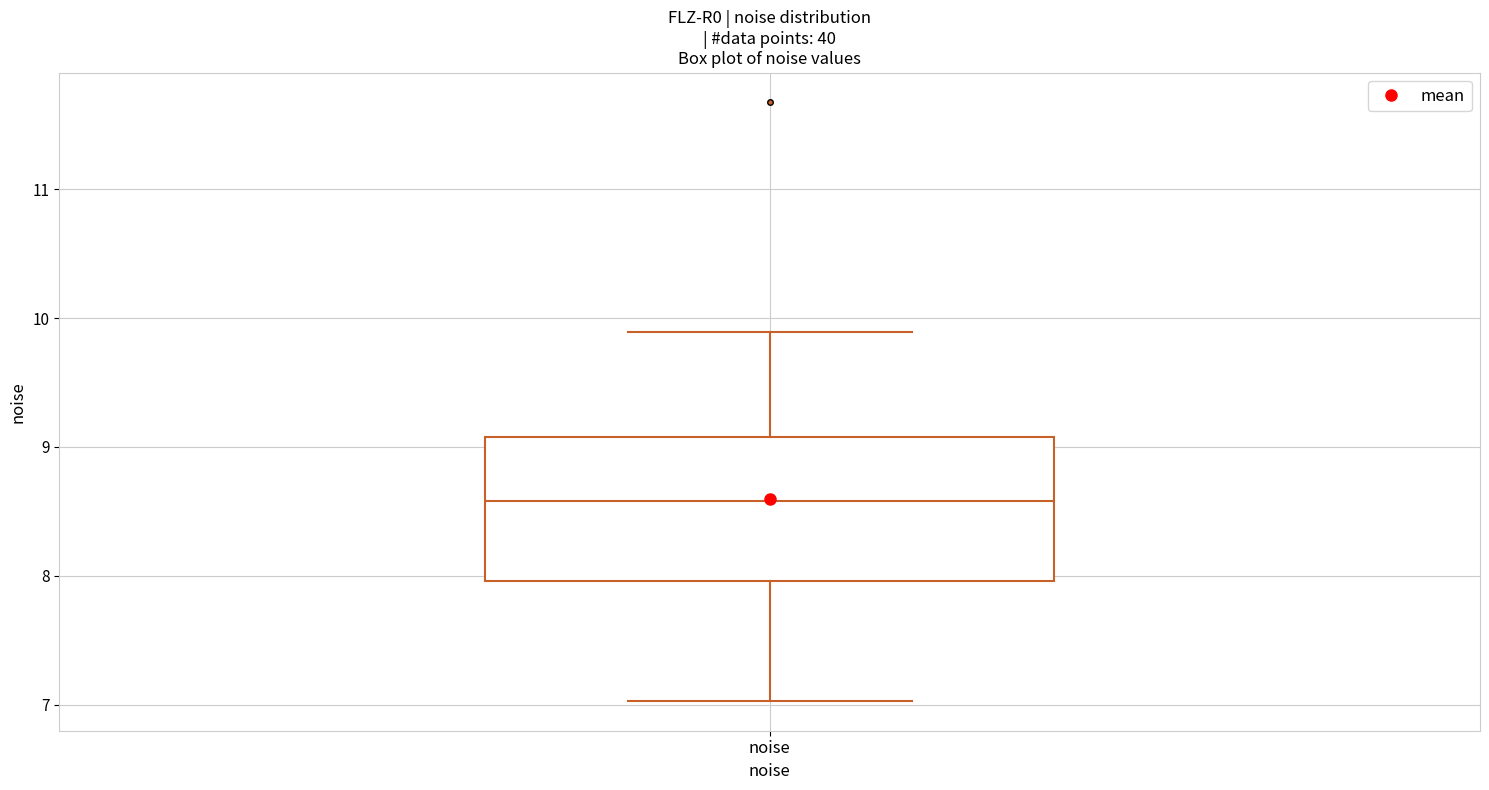

Transcribe this box plot: give where the median line is, the range the box spans, and where the two whiskers end, as read against the y-axis. The values are not printed on the chart, so give them approximately, as read against the axis.

median 8.6, box 8.0 to 9.1, whiskers 7.0 to 9.9